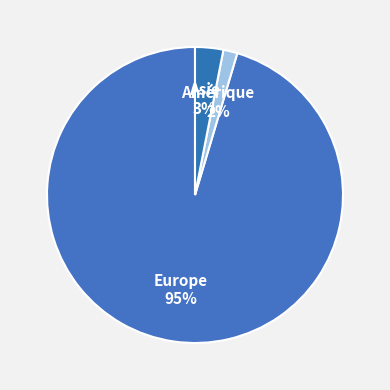

Do Amérique and Europe together represent more than half of the pie?

Yes